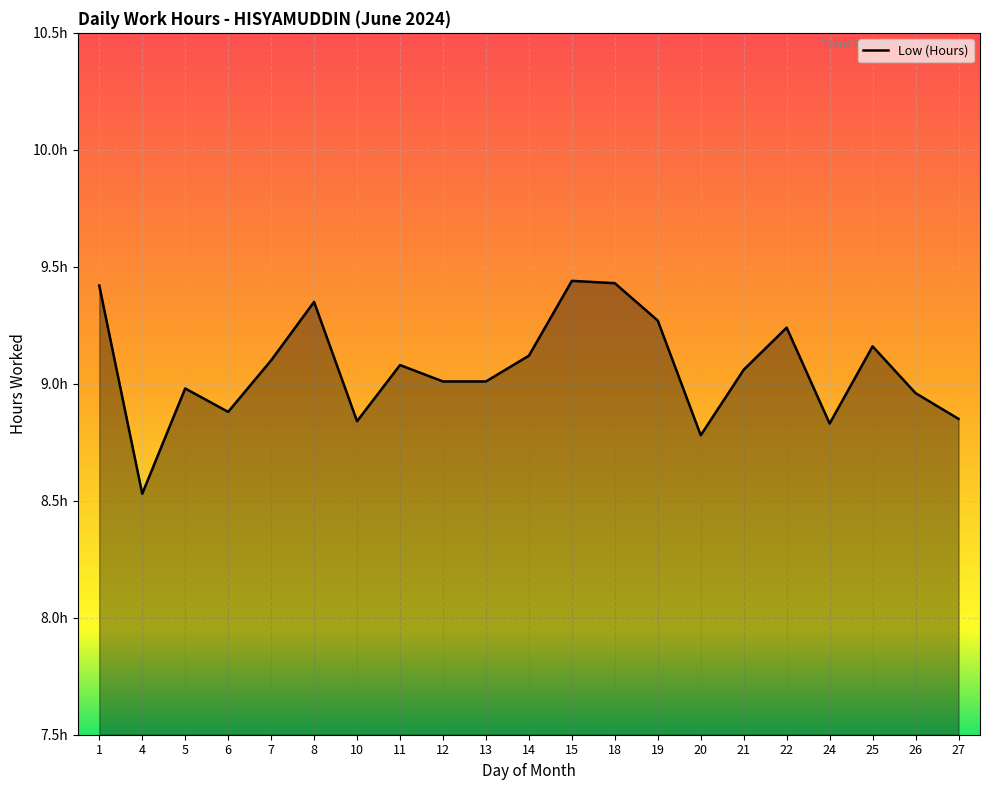

At which label does the data first exceed 9?

1